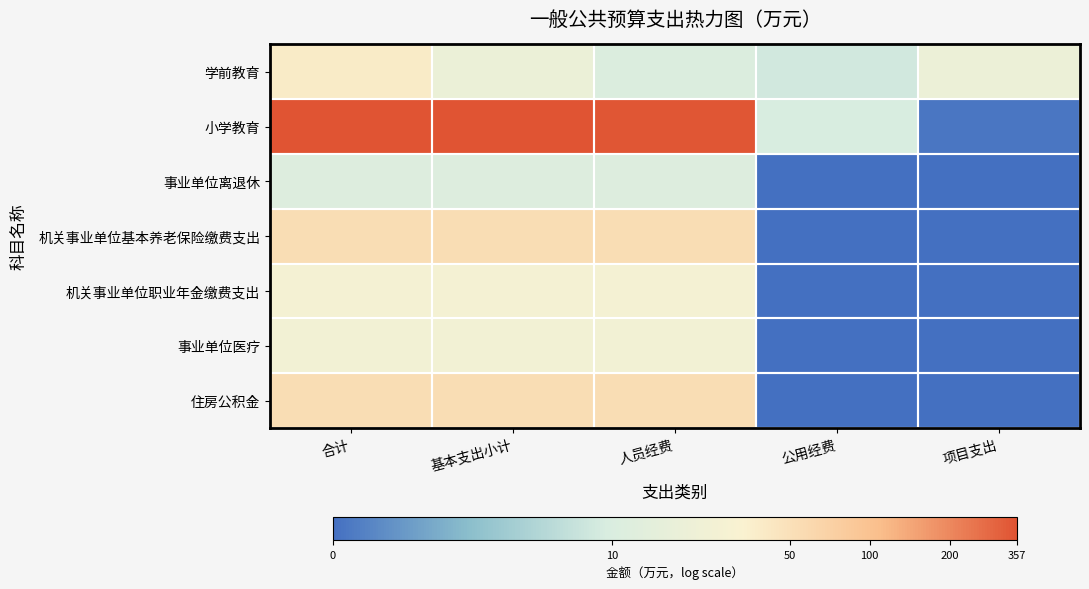

At which category is the sum across all series the highest?

合计